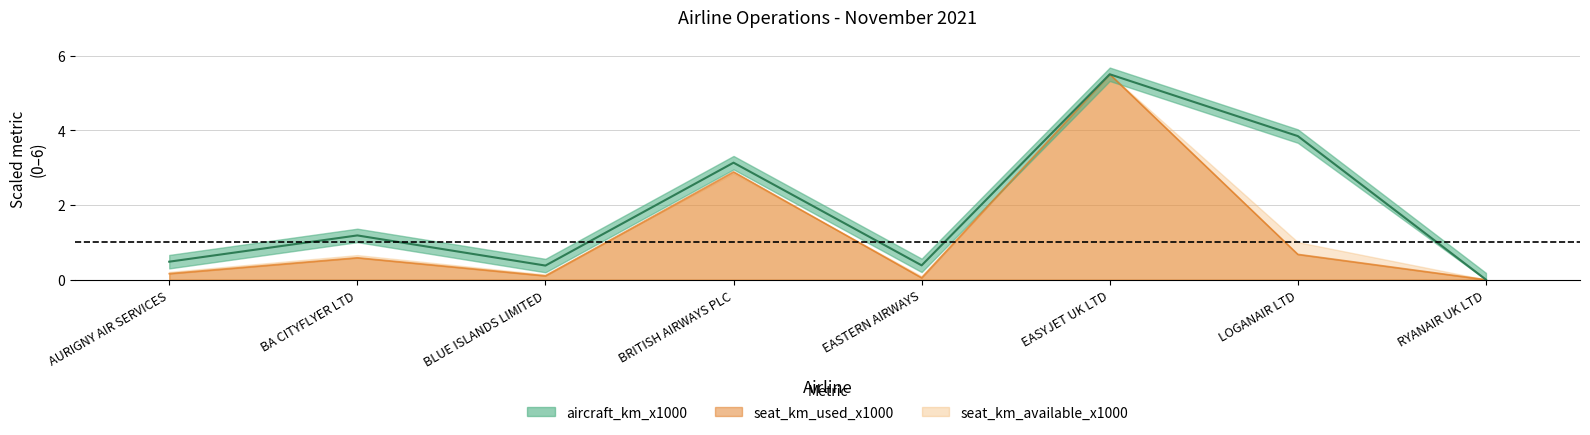

The total_passengers_uplifted series shows 0.6 at BA CITYFLYER LTD. True or false?

True